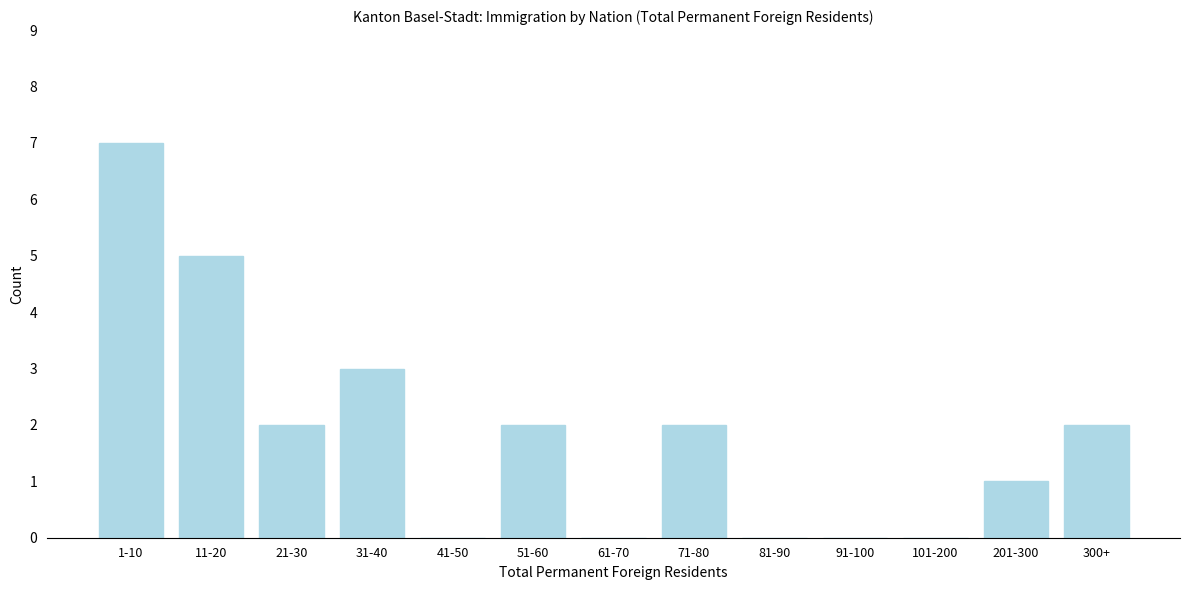

Reading left to right, what are all the values shown in this chart?

1-10=7	11-20=5	21-30=2	31-40=3	41-50=0	51-60=2	61-70=0	71-80=2	81-90=0	91-100=0	101-200=0	201-300=1	300+=2